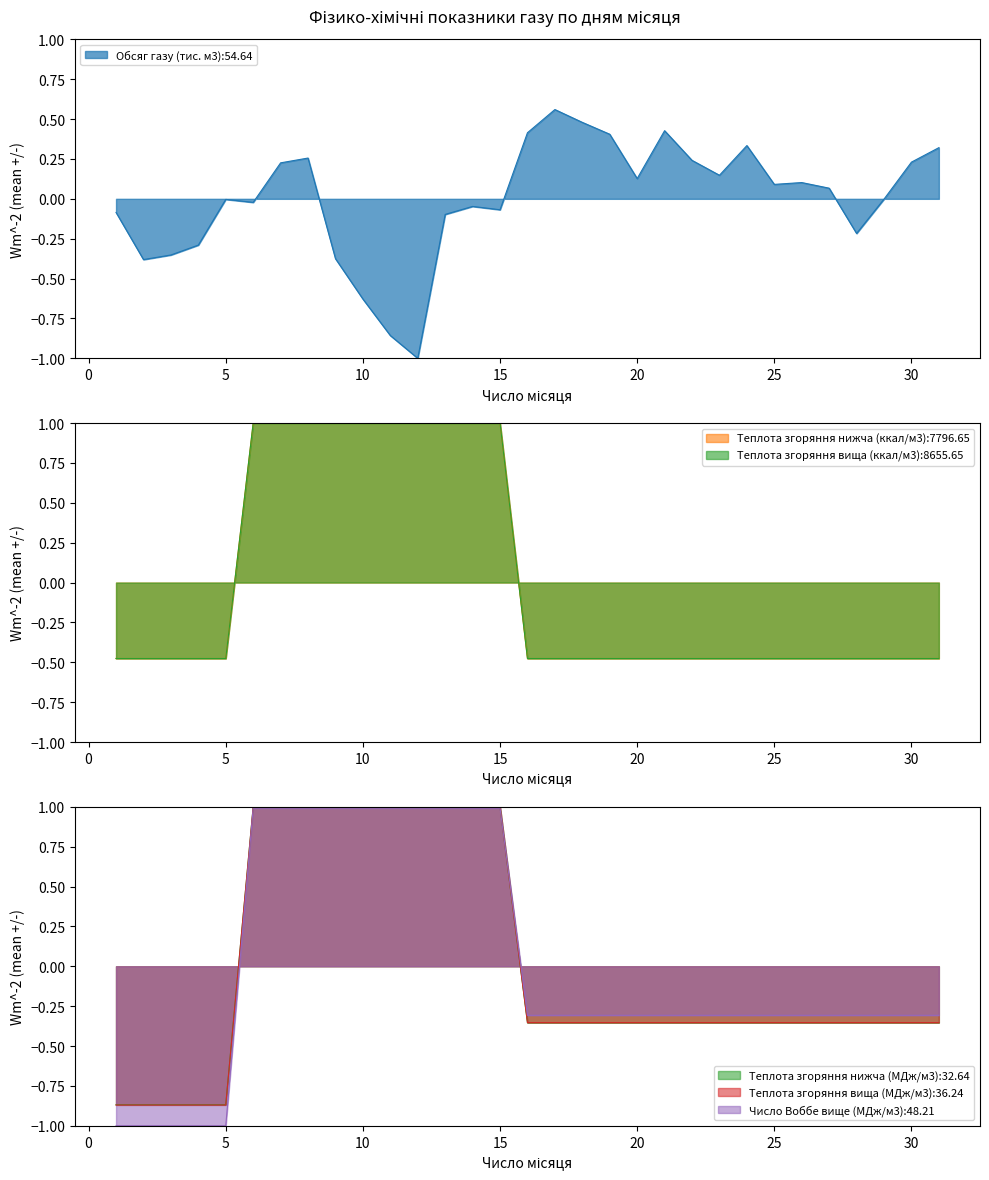

True or false: Теплота згоряння нижча (ккал/м3) has a value of -0.5 at 26.

True